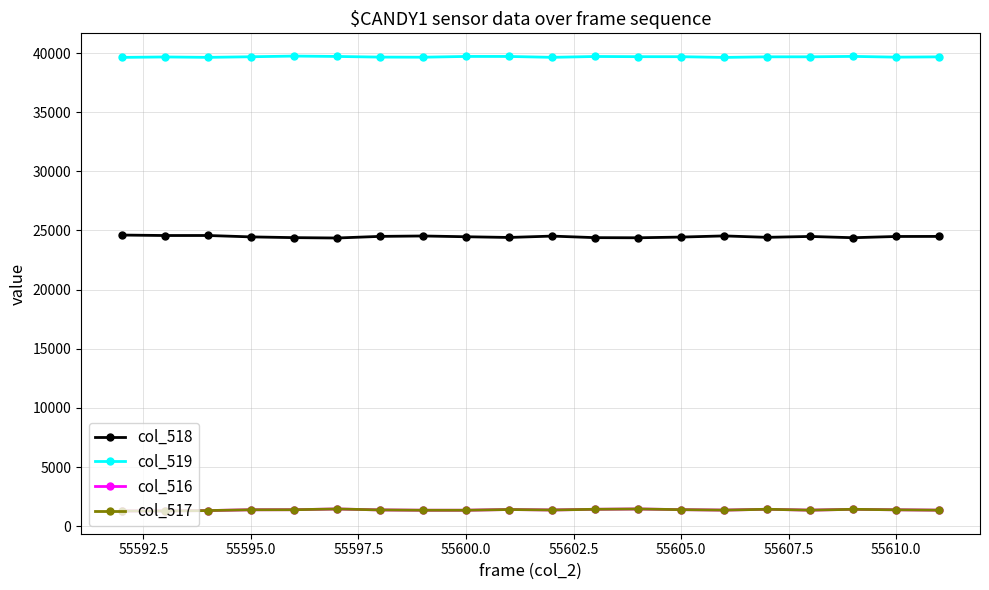

Which series has the largest total across all categories?

col_519